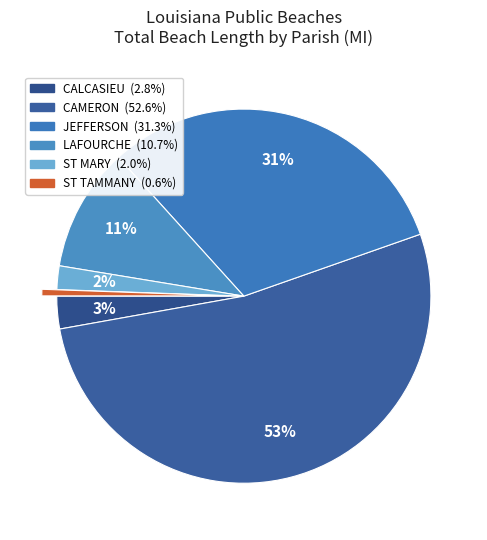

To the nearest percent, what is the combined percentage of CALCASIEU and ST MARY?

5%